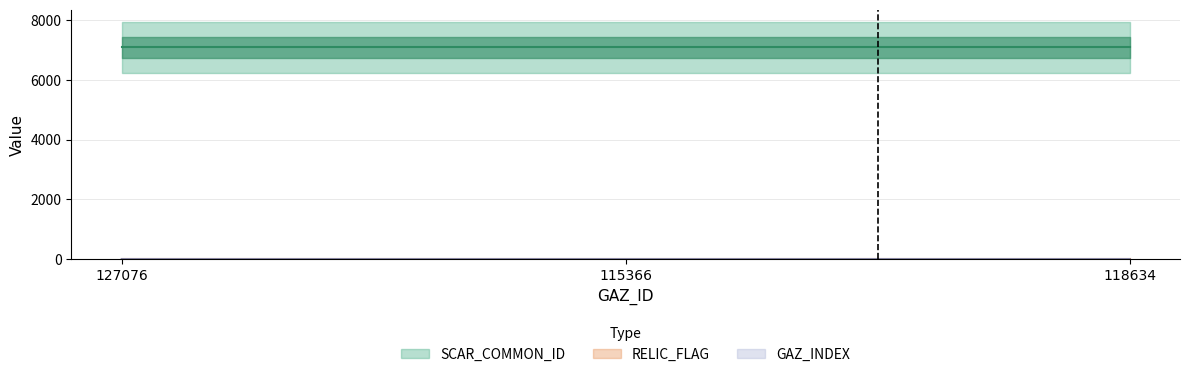

Is the value of SCAR_COMMON_ID at 127076 greater than the value of RELIC_FLAG at 127076?

Yes